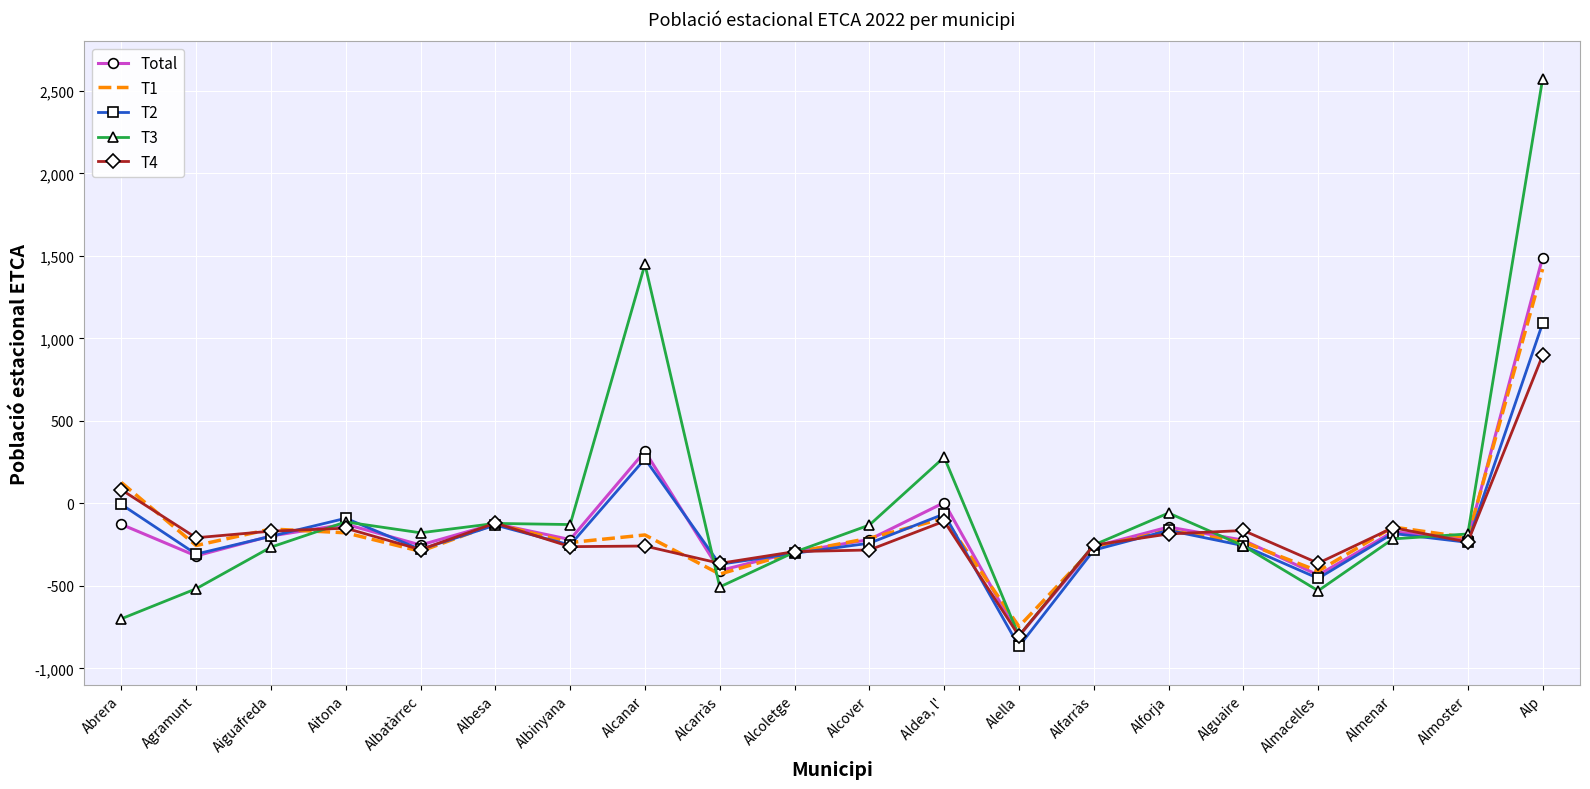

The T1 series shows -121 at Alcarràs. True or false?

False